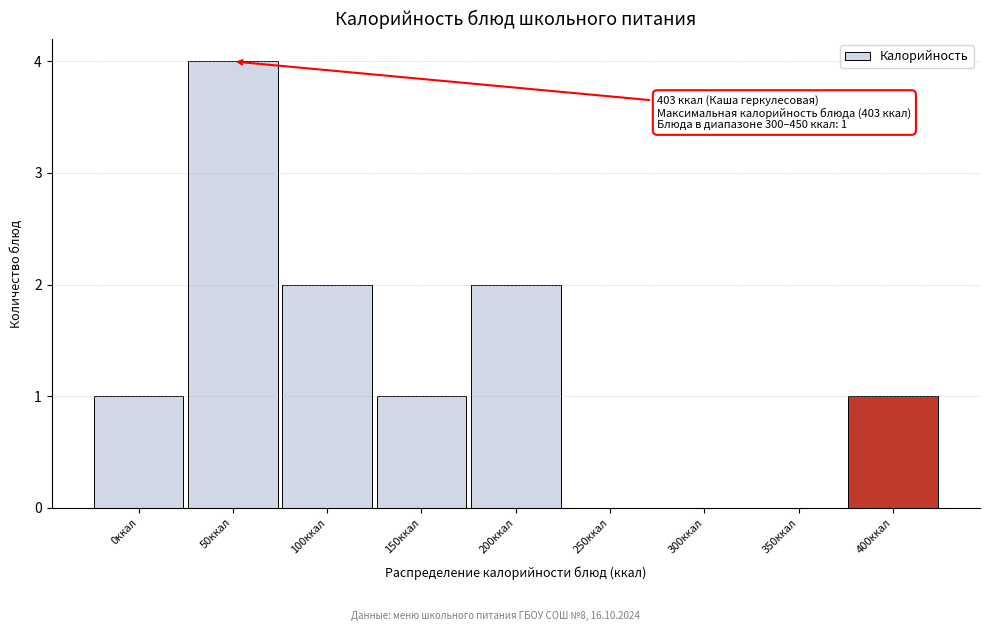

Reading right to left, extract all data points from this chart.

400ккал=1	350ккал=0	300ккал=0	250ккал=0	200ккал=2	150ккал=1	100ккал=2	50ккал=4	0ккал=1